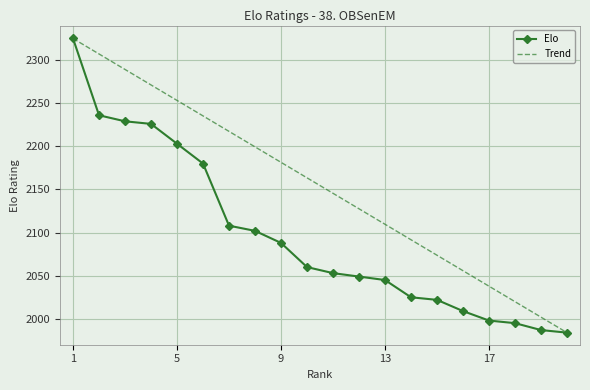

Reading left to right, extract all data points from this chart.

Elo: 2325.0	2236.0	2229.0	2226.0	2203.0	2180.0	2108.0	2102.0	2088.0	2060.0	2053.0	2049.0	2045.0	2025.0	2022.0	2009.0	1998.0	1995.0	1987.0	1984.0
Trend: 2325.0	2307.1	2289.1	2271.2	2253.2	2235.3	2217.3	2199.4	2181.4	2163.5	2145.5	2127.6	2109.6	2091.7	2073.7	2055.8	2037.8	2019.9	2001.9	1984.0